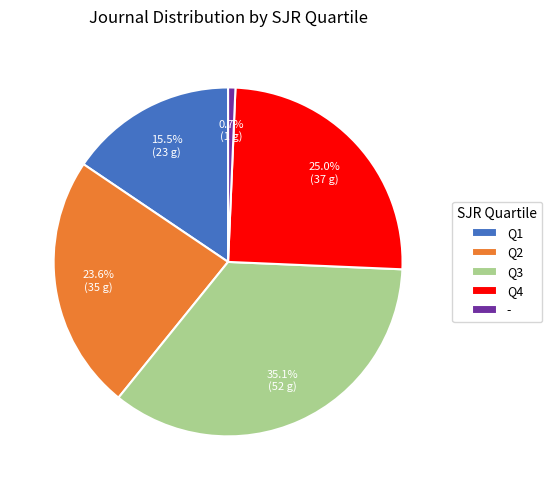

Between Q3 and -, which is larger?

Q3